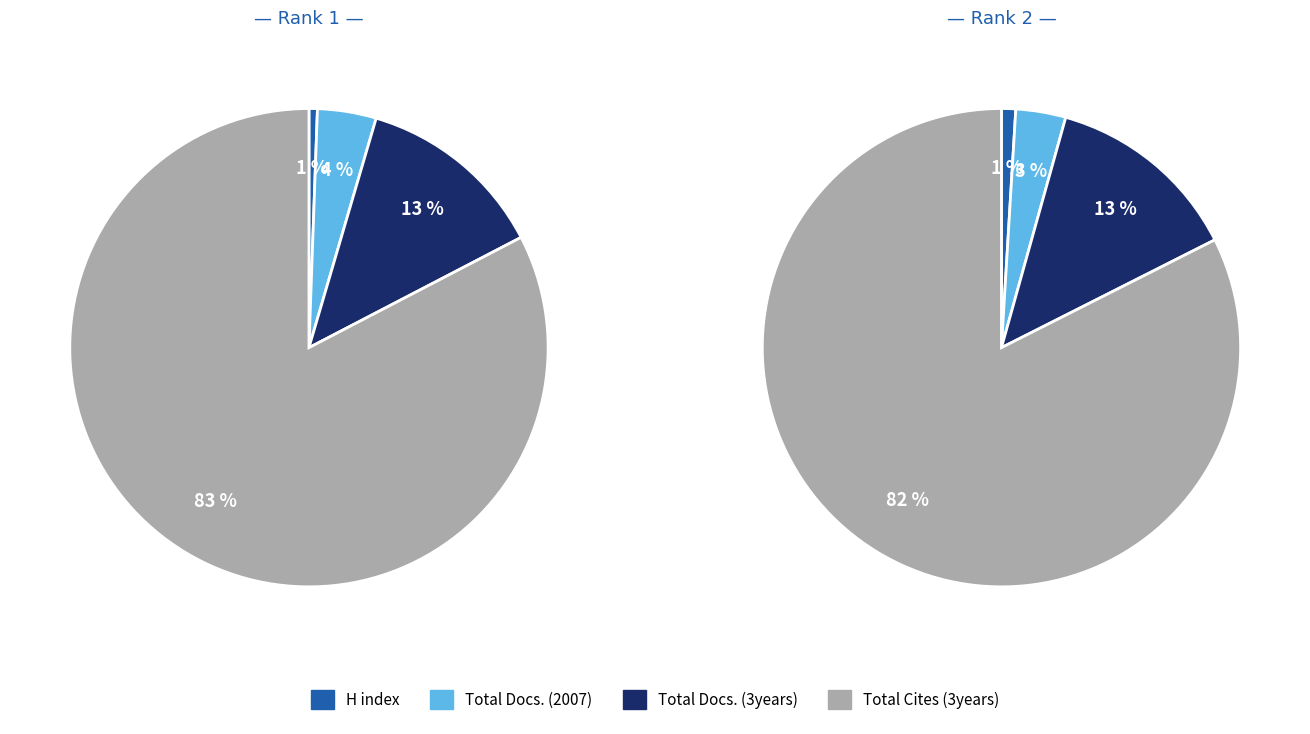

Does any single category account for the majority?

Yes